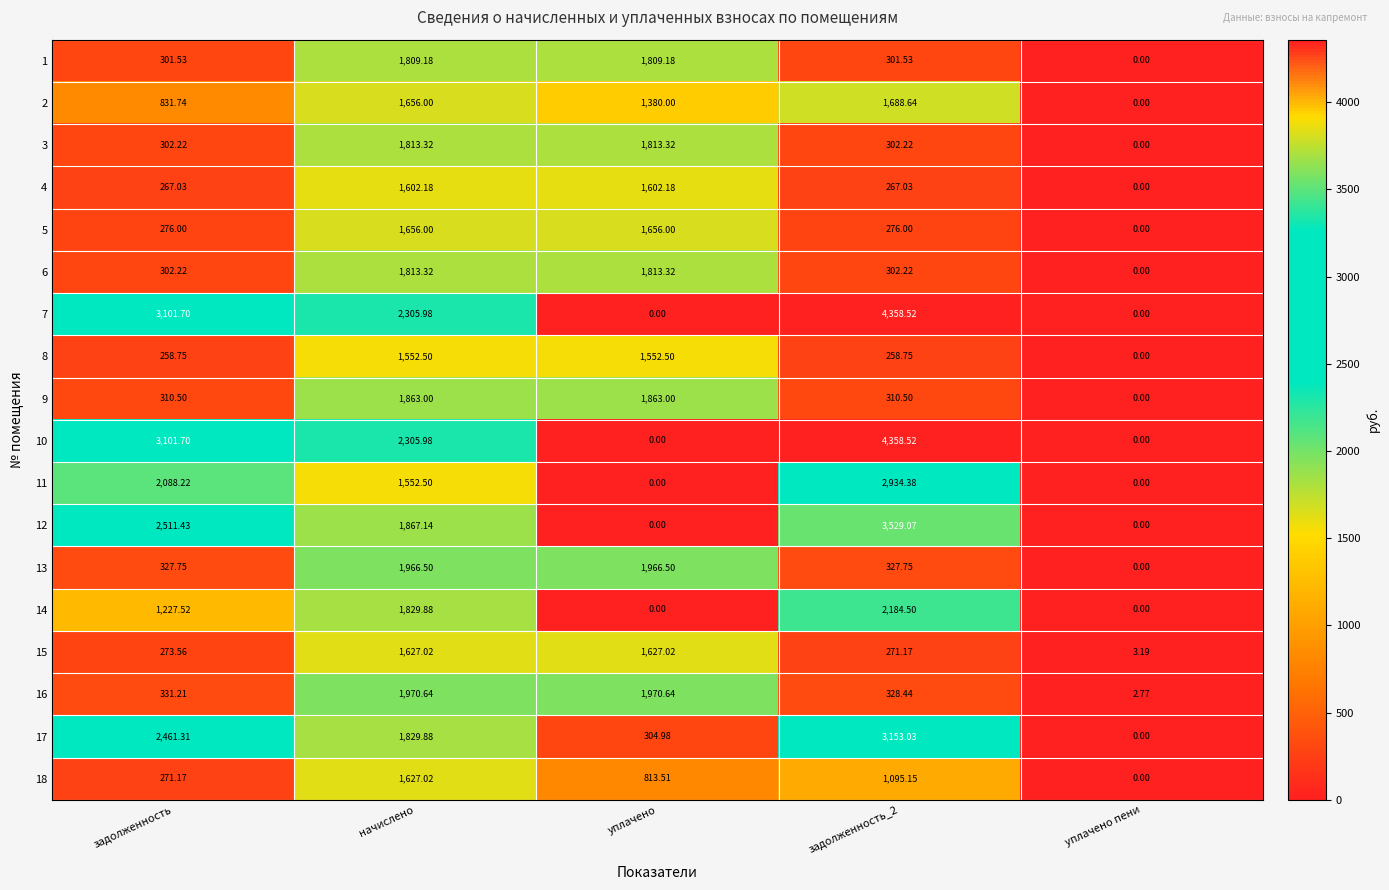

How many categories are shown in the chart?

5